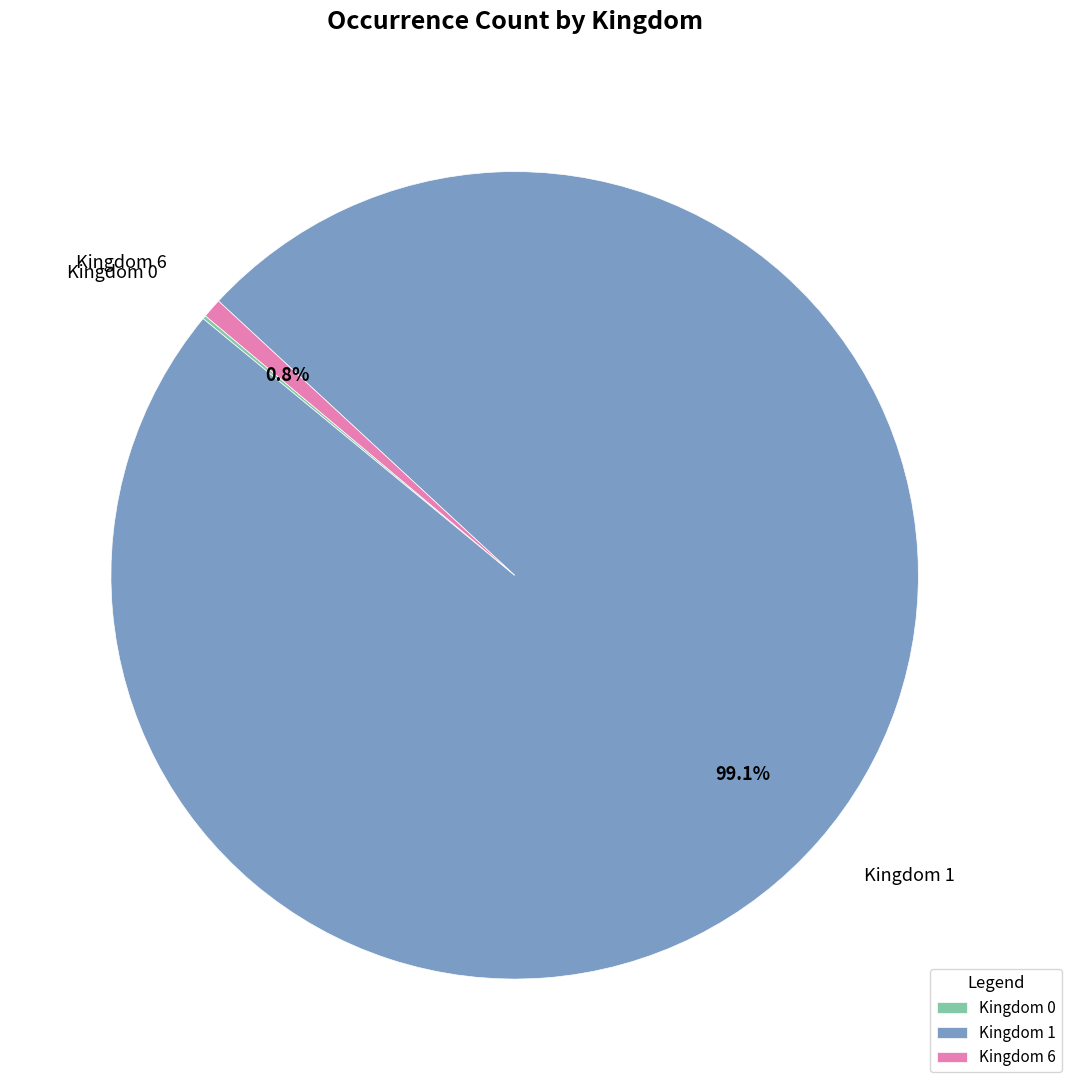

What is the total percentage of Kingdom 6 and Kingdom 1?

99.9%